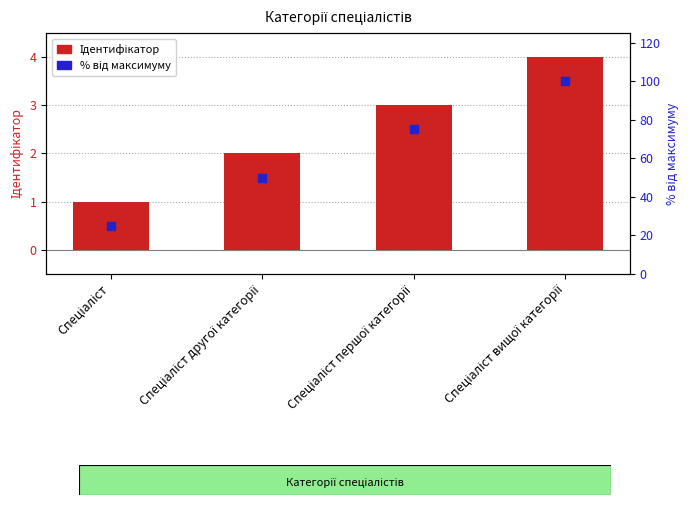

At how many categories does at least one series exceed 1?

4